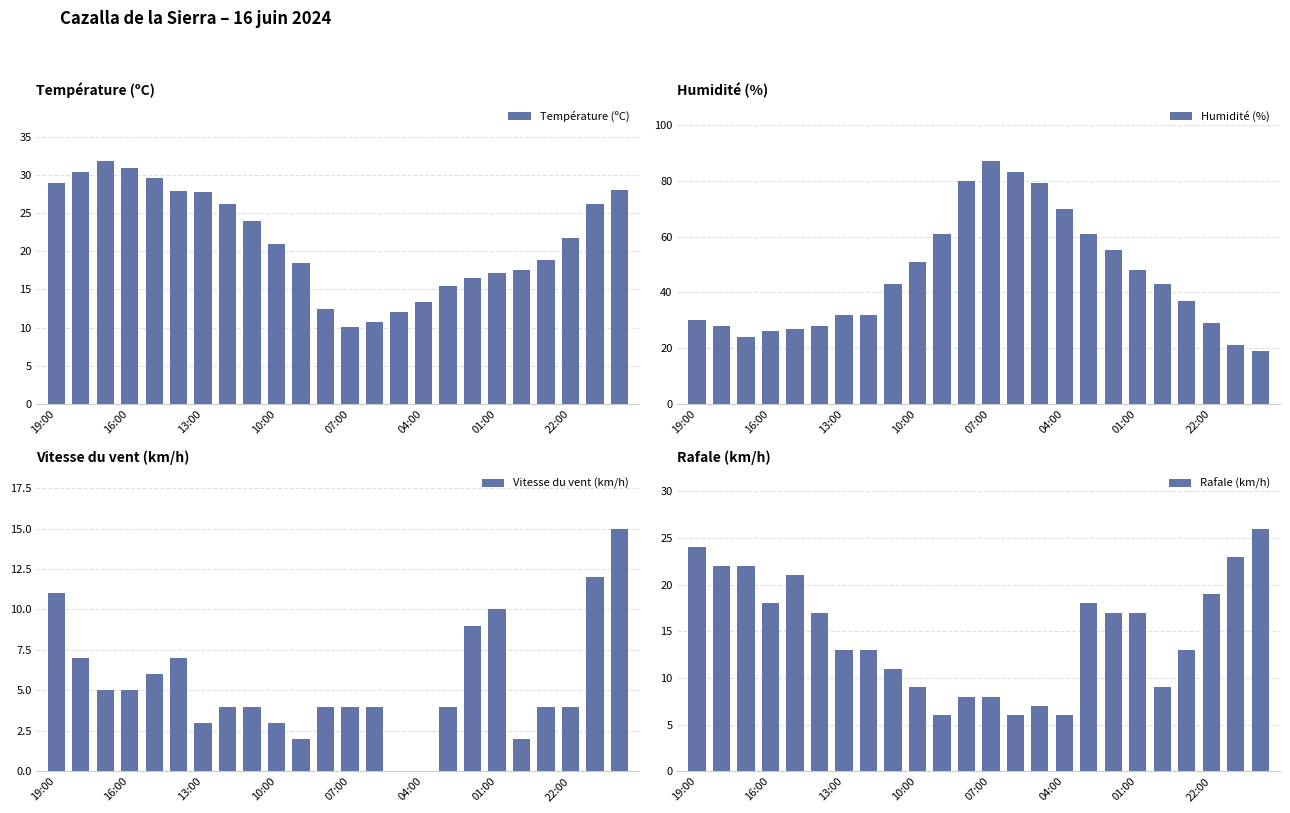

At which label does Humidité (%) reach its peak?

07:00